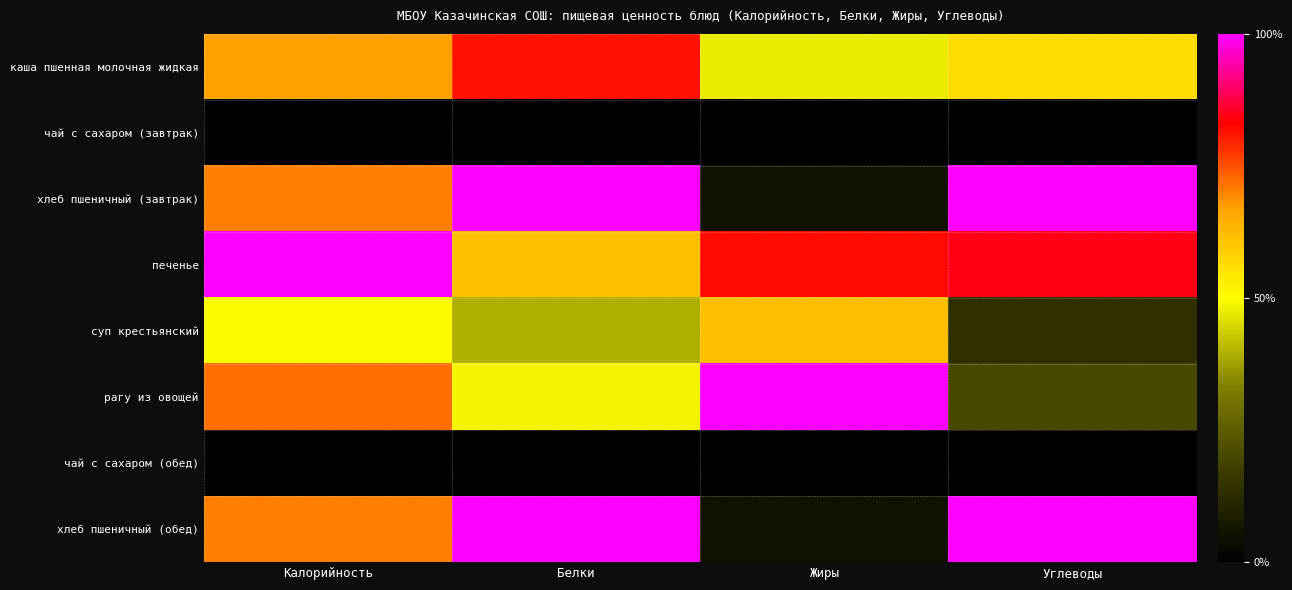

Reading left to right, list all the values displayed in this chart.

каша пшенная молочная жидкая: Калорийность=0.7	Белки=0.8	Жиры=0.5	Углеводы=0.6
чай с сахаром (завтрак): Калорийность=0.0	Белки=0.0	Жиры=0.0	Углеводы=0.0
хлеб пшеничный (завтрак): Калорийность=0.7	Белки=1.0	Жиры=0.1	Углеводы=1.0
печенье: Калорийность=1.0	Белки=0.6	Жиры=0.8	Углеводы=0.8
суп крестьянский: Калорийность=0.5	Белки=0.4	Жиры=0.6	Углеводы=0.1
рагу из овощей: Калорийность=0.7	Белки=0.5	Жиры=1.0	Углеводы=0.2
чай с сахаром (обед): Калорийность=0.0	Белки=0.0	Жиры=0.0	Углеводы=0.0
хлеб пшеничный (обед): Калорийность=0.7	Белки=1.0	Жиры=0.1	Углеводы=1.0